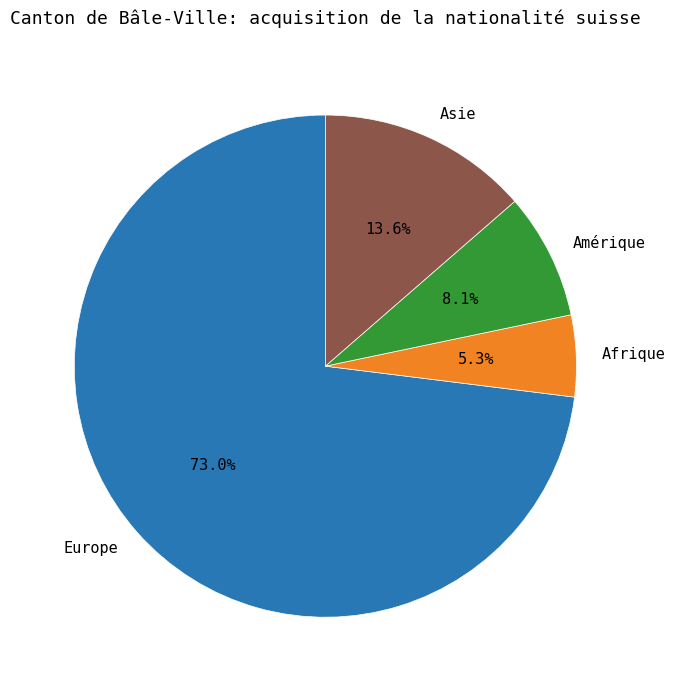

To the nearest percent, what is the average slice percentage?

25%